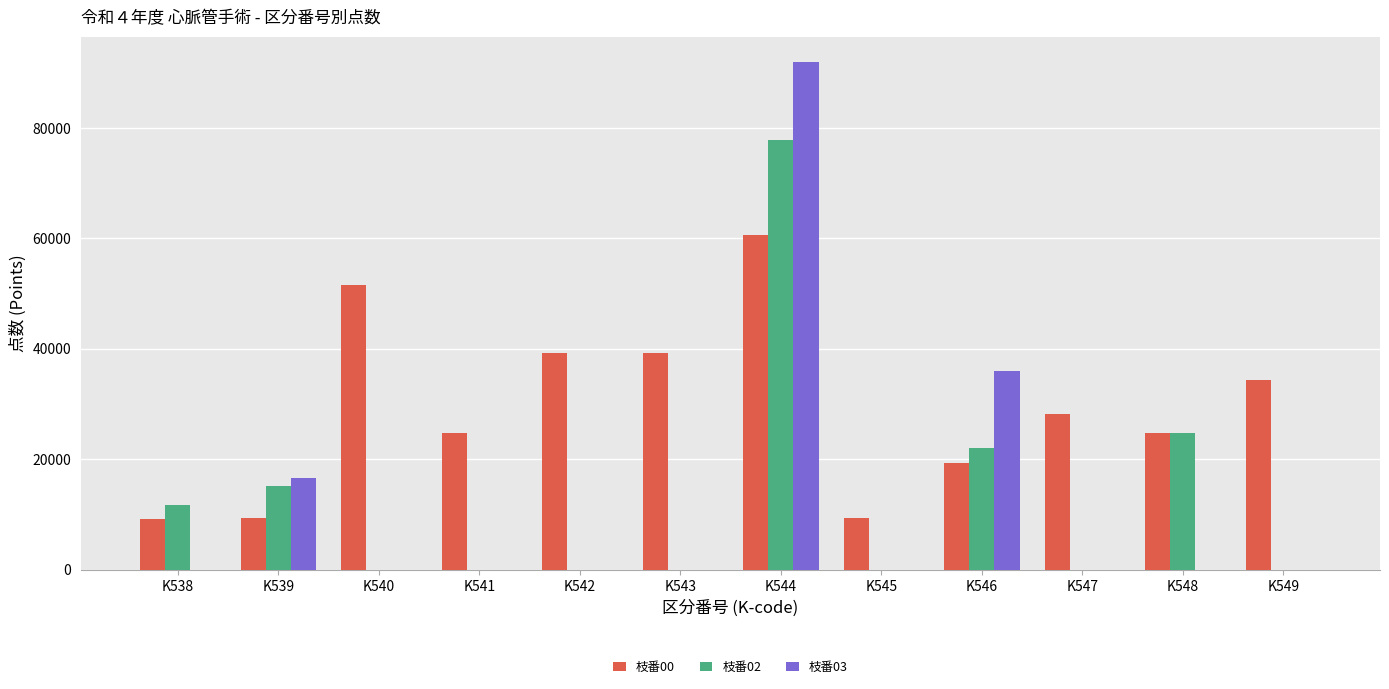

Between K538 and K542, which series saw the biggest shift?

枝番00